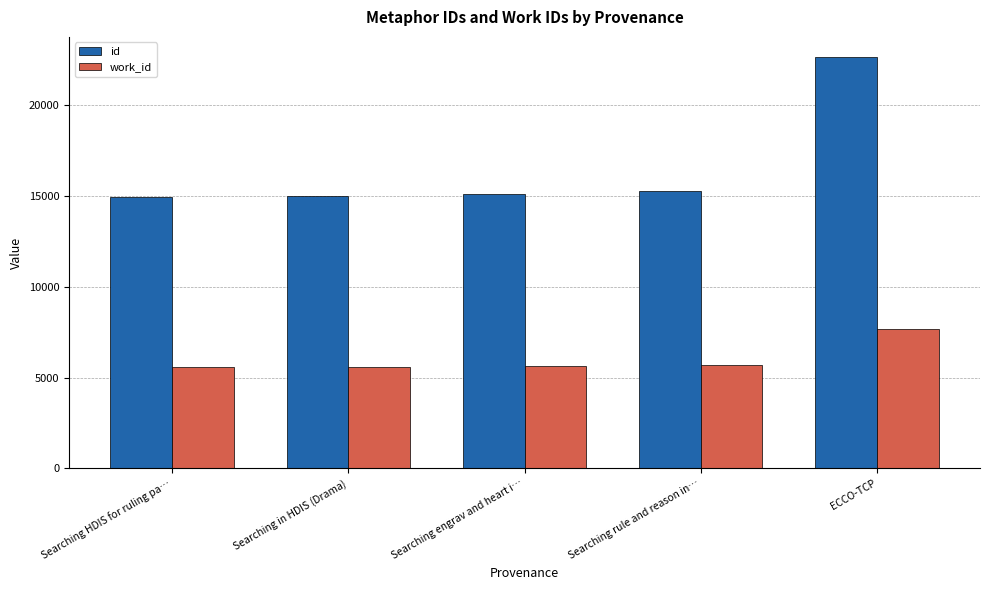

Which series changed the most between Searching in HDIS (Drama) and ECCO-TCP?

id